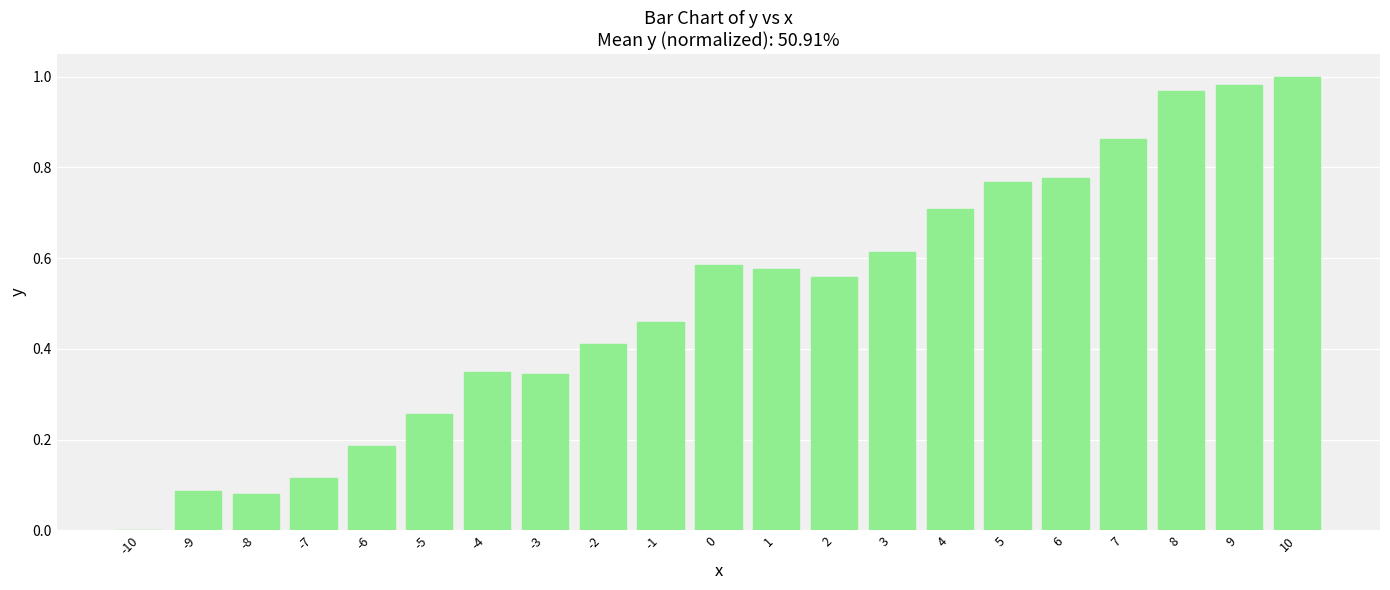

What is the sum of all values?

10.7